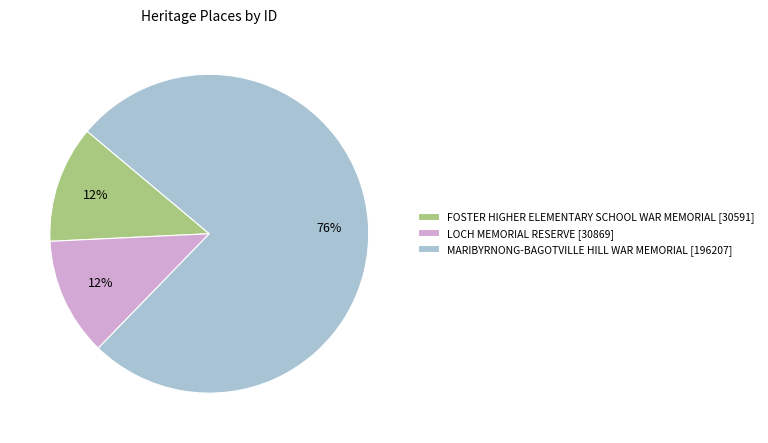

To the nearest percent, what portion does MARIBYRNONG-BAGOTVILLE HILL WAR MEMORIAL represent?

76%